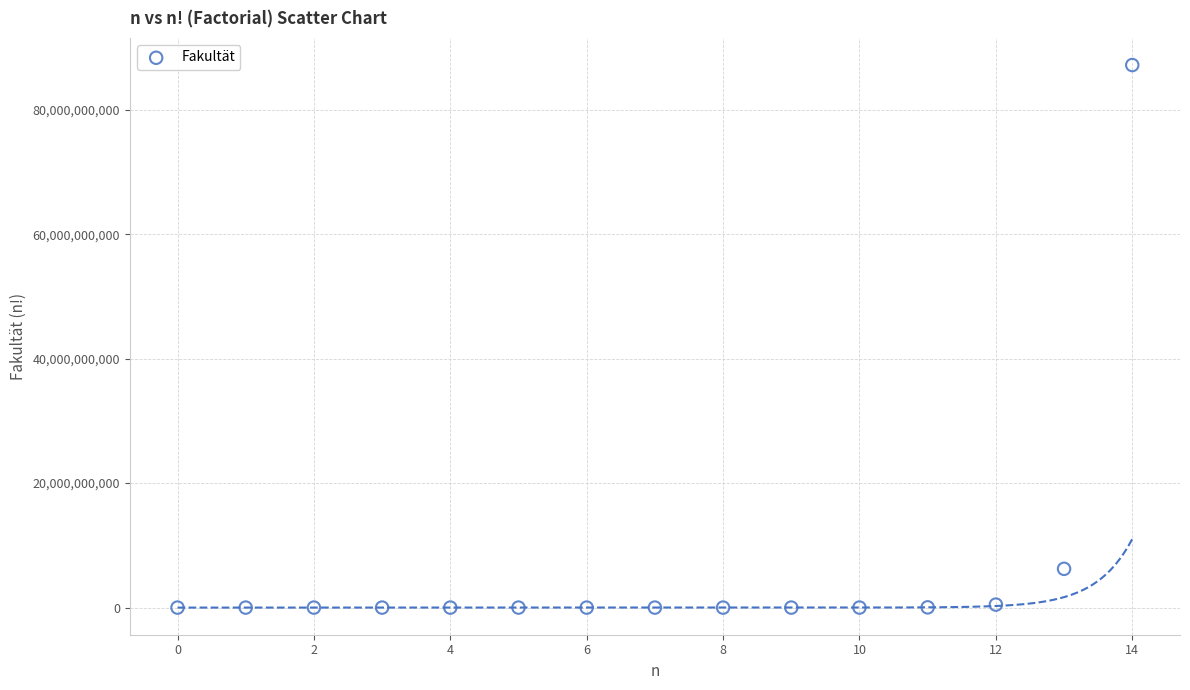

What Y value in the scatter plot is closest to 43589145600?

6227020800